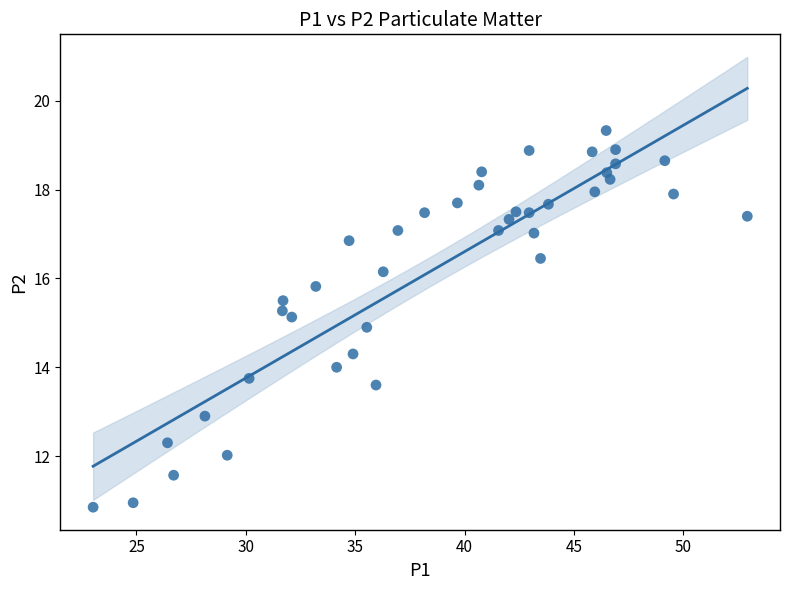

What is the range of Y values (max minus min)?

8.5